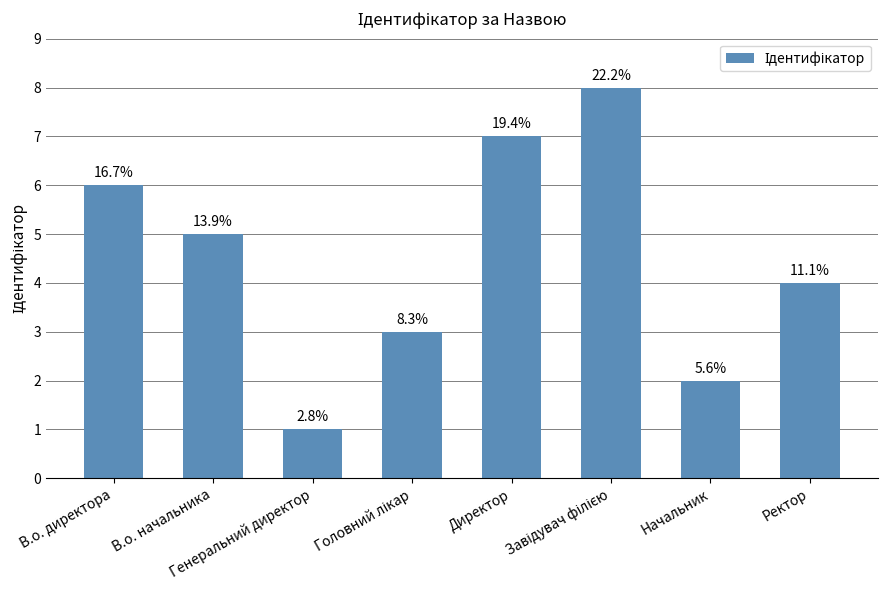

What is the label of the 8th bar from the right?

В.о. директора